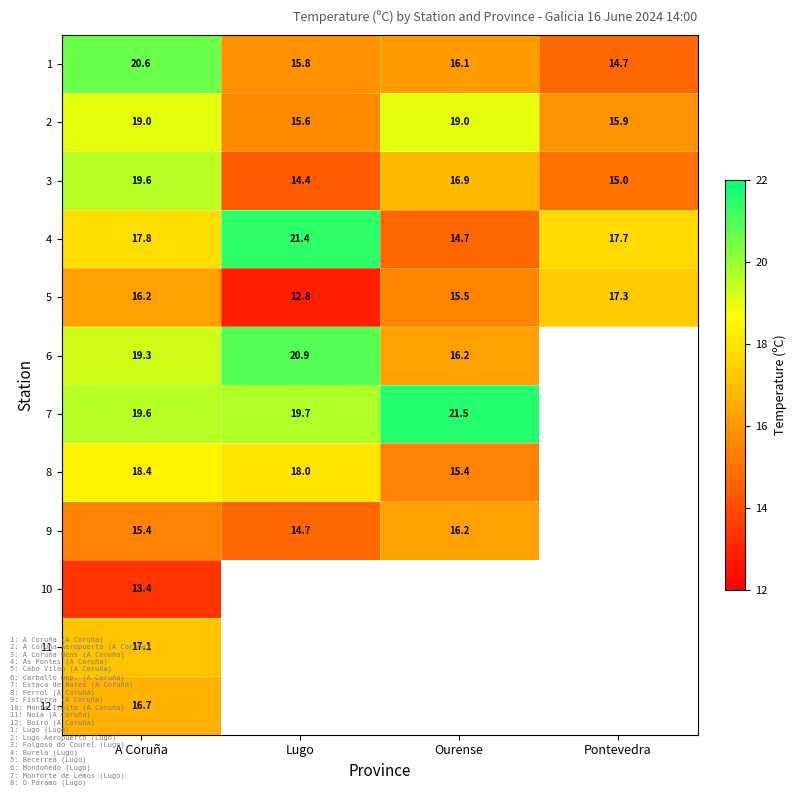

What is the difference between the highest and lowest values at Ourense?

6.8